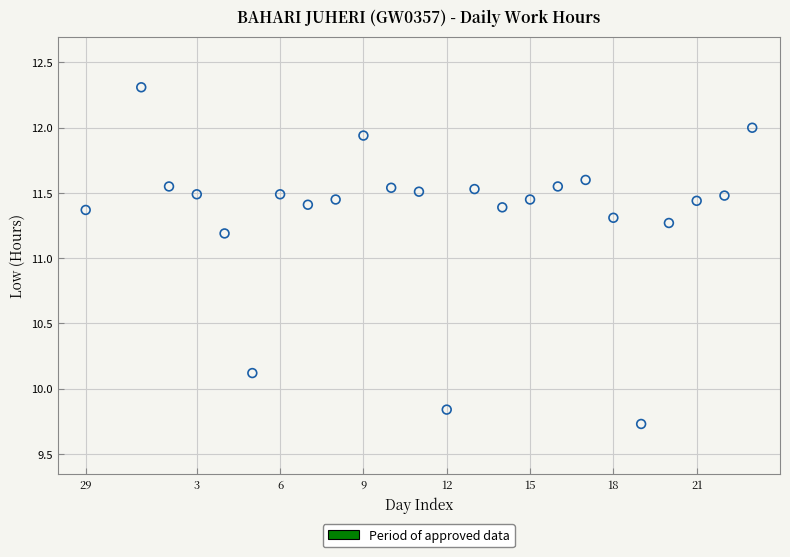

What is the range of Y values (max minus min)?

2.6